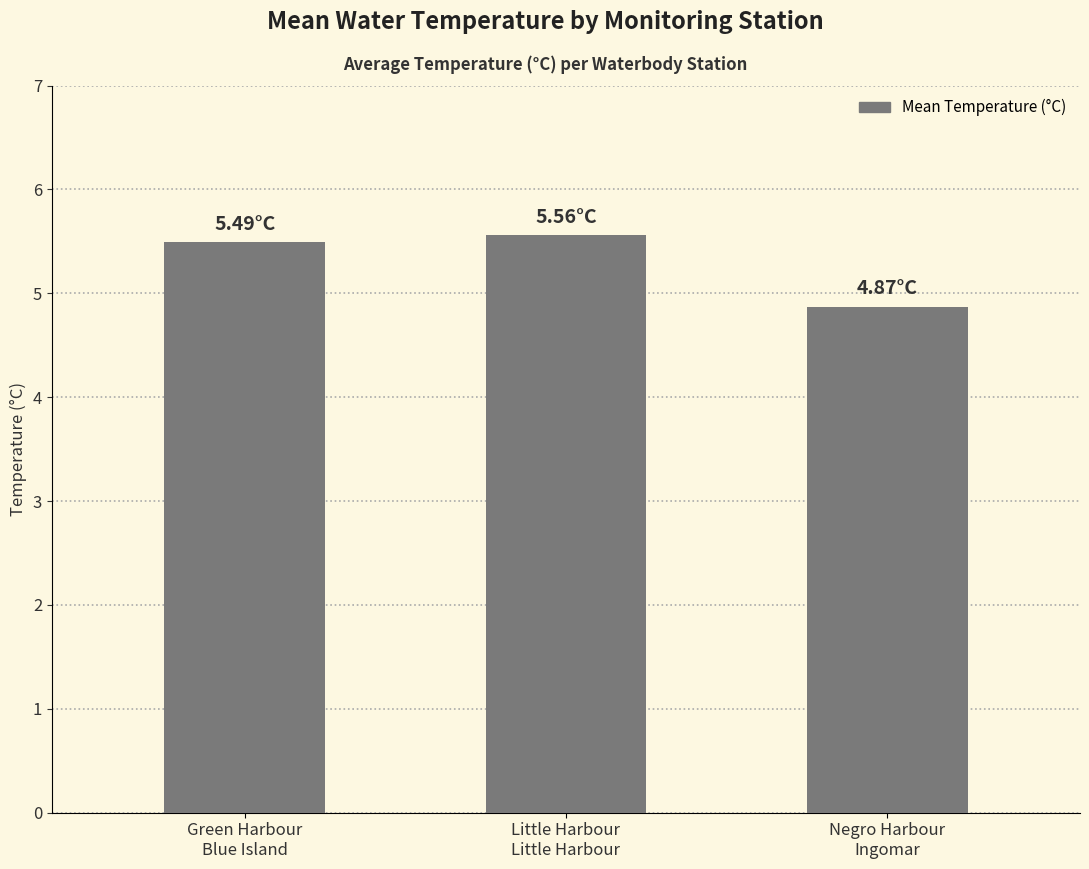

Rank the categories by value from highest to lowest.

Little Harbour
Little Harbour, Green Harbour
Blue Island, Negro Harbour
Ingomar